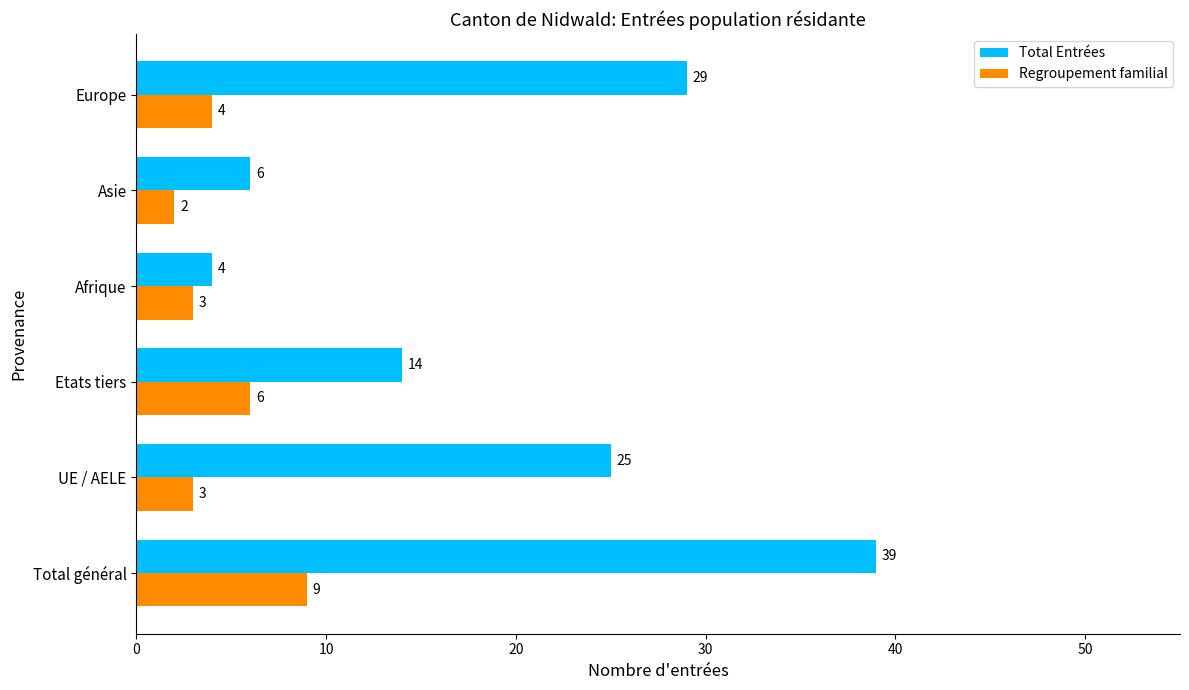

At which label is Total Entrées closest to 21?

UE / AELE